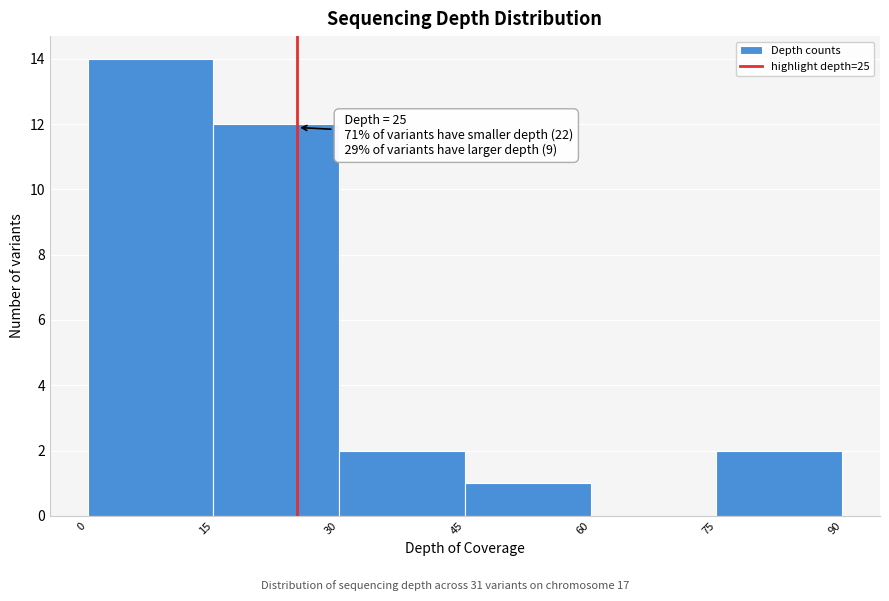

Over which range of the x-axis is the bar tallest?

0 to 15